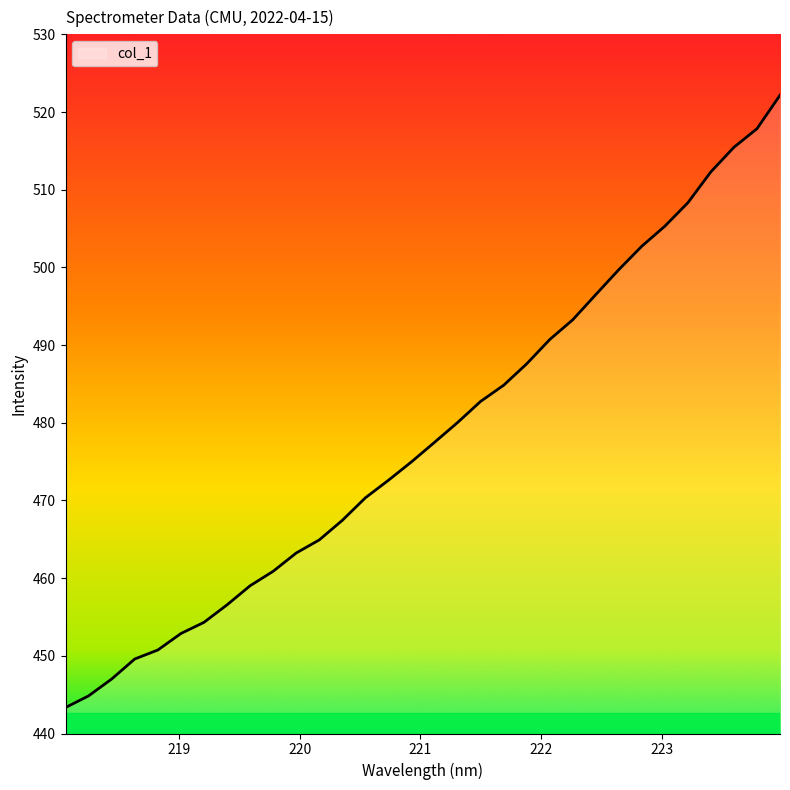

What is the smallest value displayed?

443.3